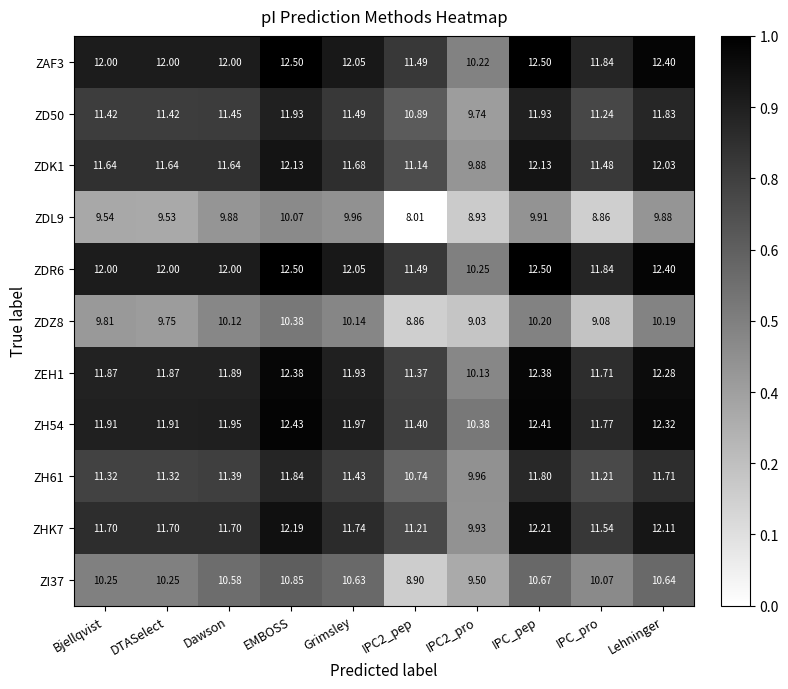

What is the greatest value displayed?

12.5